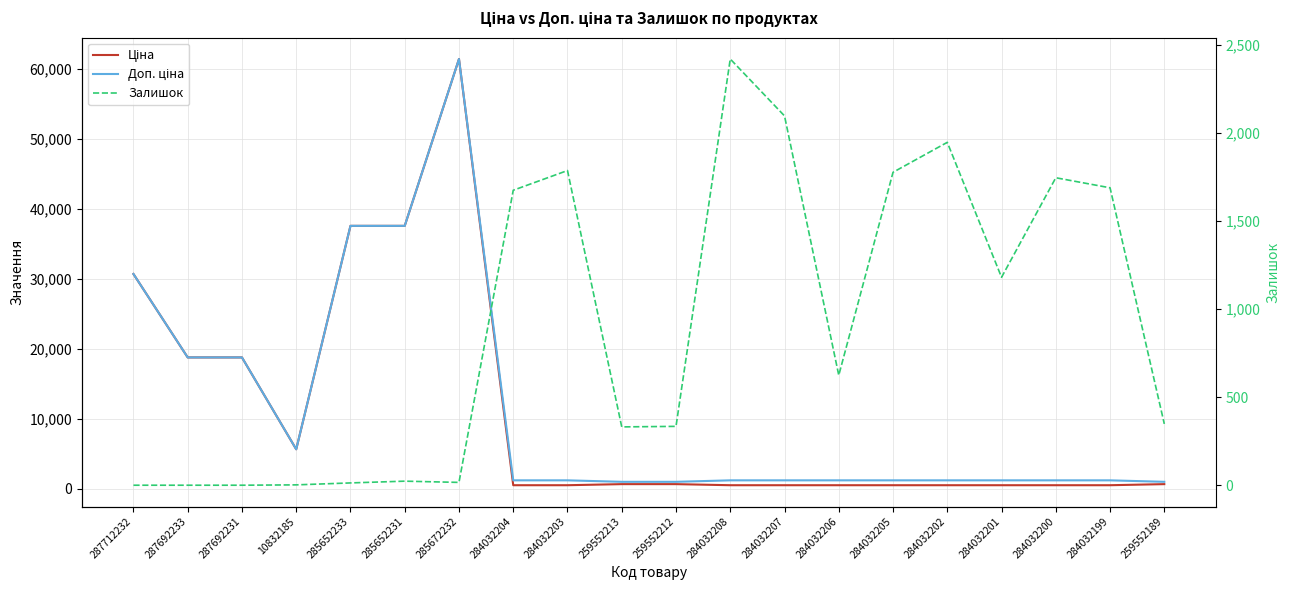

The value of Доп. ціна at 287692233 is 18796.8. True or false?

True